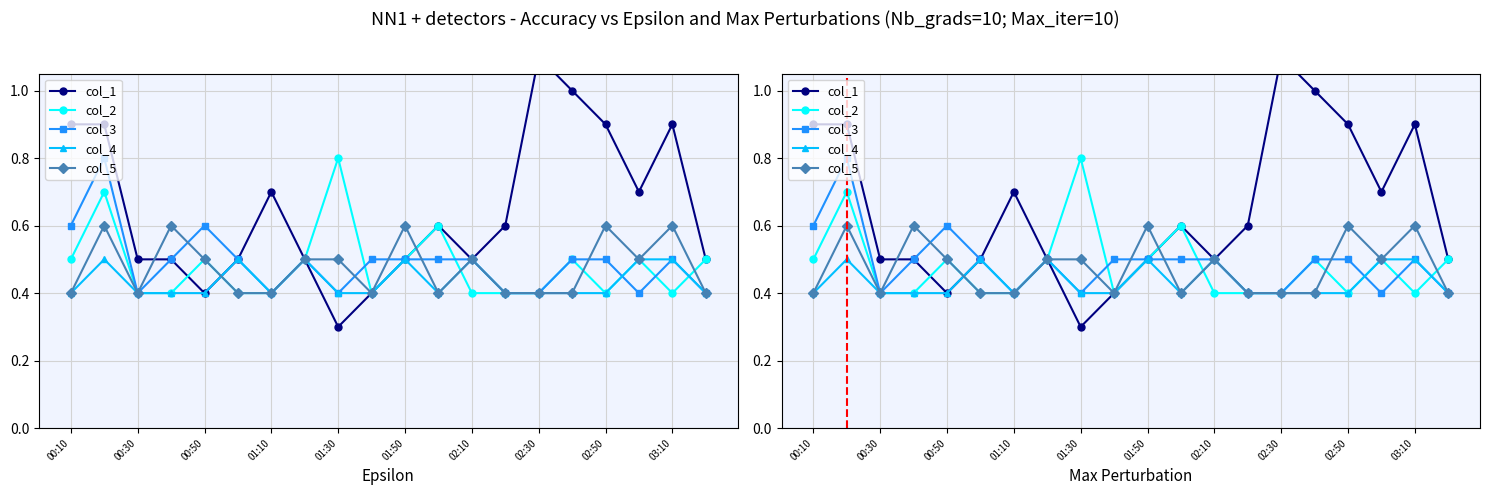

What is the difference between the maximum and second lowest values in the col_3 series?

0.4